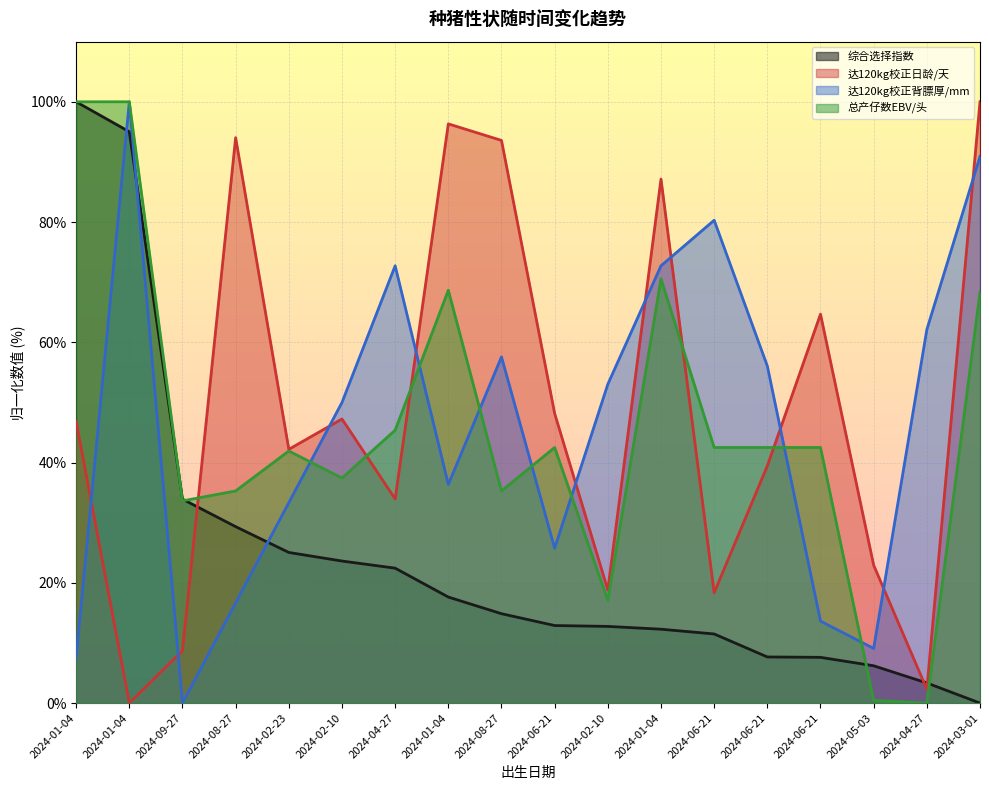

At which category is the sum across all series the highest?

2024-01-04